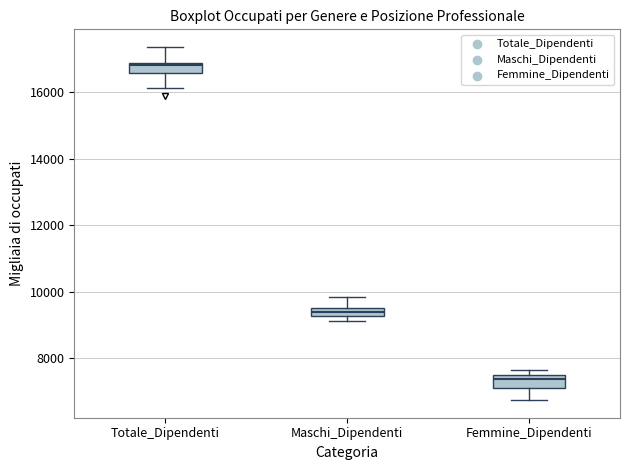

Where is the upper edge of the box for Femmine_Dipendenti on the y-axis? The values are not printed on the chart, so give them approximately, as read against the axis.

7400